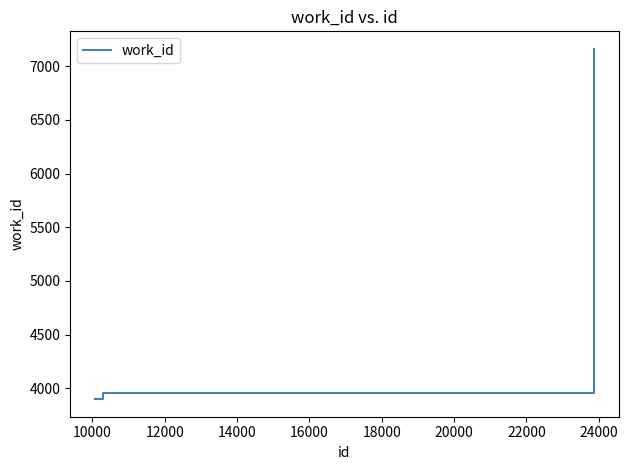

What is the sum of all values?

15018